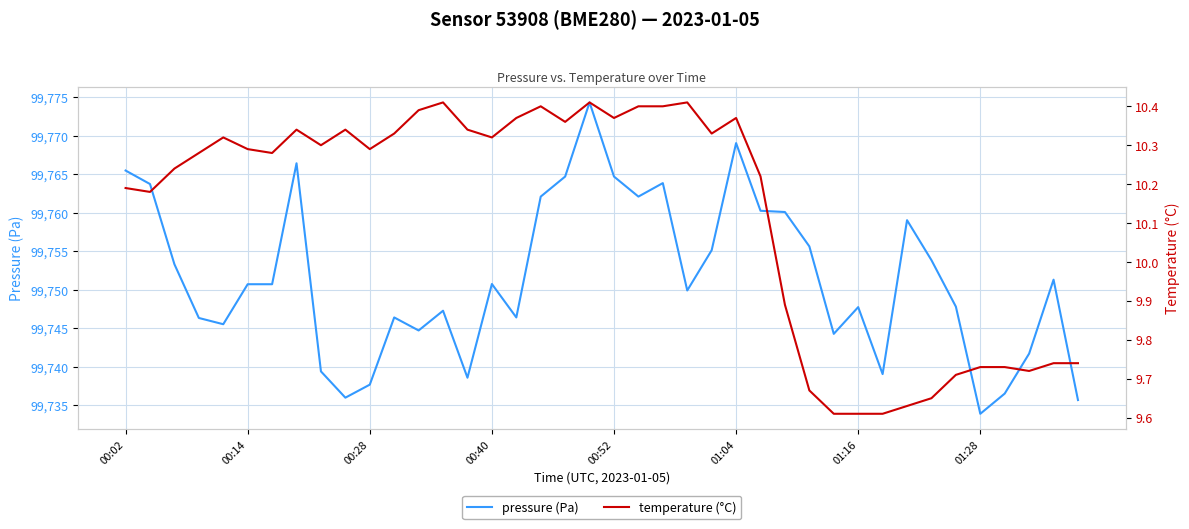

What is the difference between the second highest and minimum values in the temperature (°C) series?

0.8